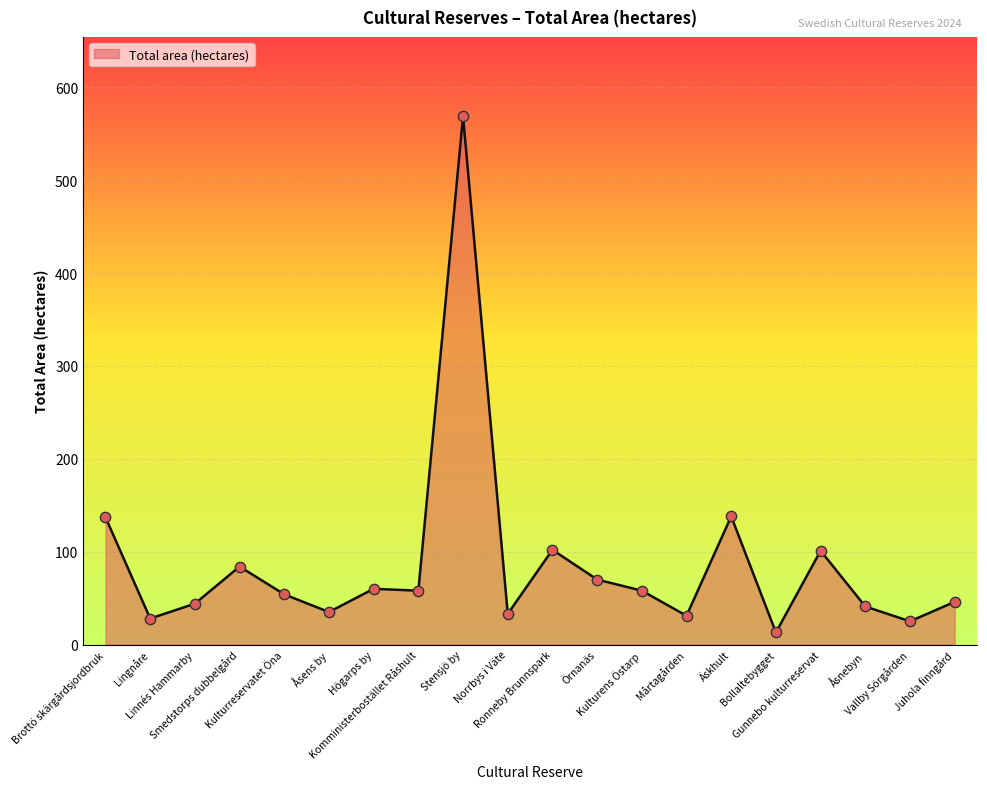

What is the ratio of the value at Kulturens Östarp to the value at Kulturreservatet Öna?

1.1